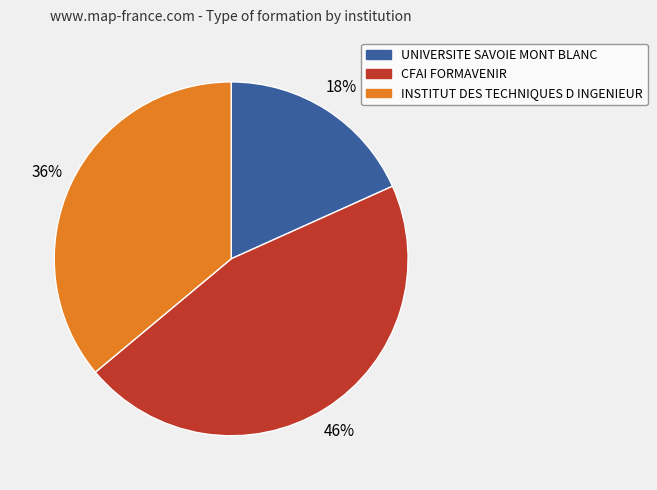

To the nearest percent, what percentage of the pie is INSTITUT DES TECHNIQUES D INGENIEUR?

36%